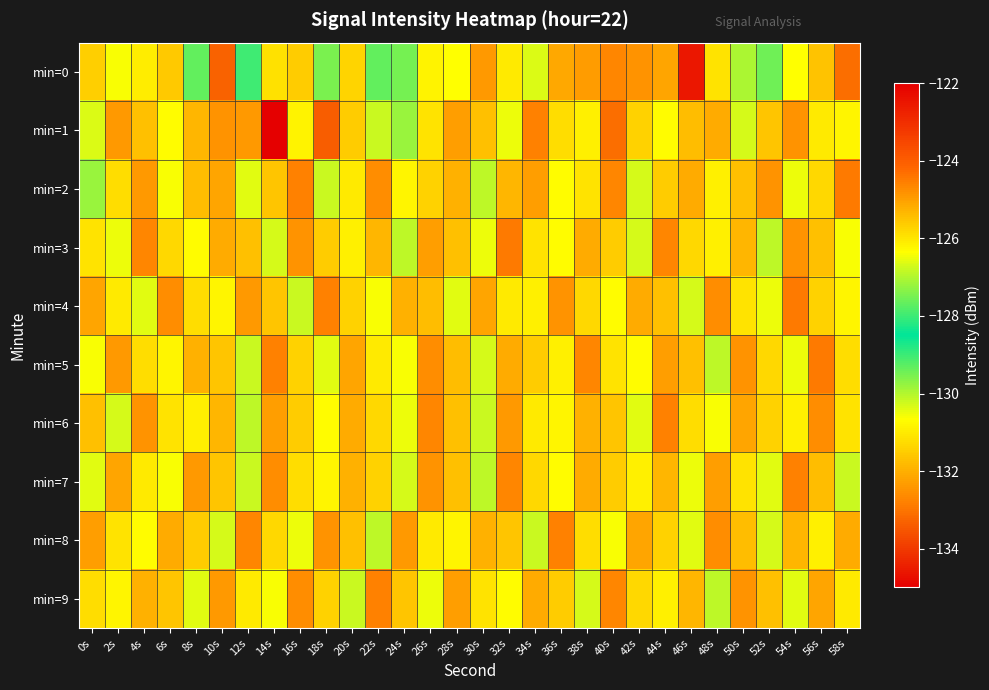

Reading right to left, list all the values displayed in this chart.

min=0: 58s=-133.1	56s=-131.7	54s=-130.6	52s=-129.5	50s=-130.0	48s=-131.1	46s=-122.5	44s=-132.2	42s=-132.5	40s=-132.7	38s=-132.3	36s=-132.1	34s=-130.4	32s=-131.0	30s=-132.4	28s=-130.7	26s=-130.8	24s=-129.5	22s=-129.4	20s=-131.4	18s=-127.5	16s=-131.5	14s=-131.2	12s=-128.0	10s=-133.3	8s=-129.3	6s=-131.6	4s=-131.0	2s=-130.6	0s=-131.5
min=1: 58s=-130.8	56s=-131.0	54s=-132.5	52s=-131.6	50s=-130.3	48s=-132.1	46s=-131.8	44s=-130.7	42s=-131.4	40s=-133.1	38s=-130.9	36s=-131.2	34s=-132.8	32s=-130.5	30s=-131.7	28s=-132.3	26s=-131.1	24s=-129.8	22s=-130.2	20s=-131.5	18s=-133.4	16s=-130.9	14s=-135.0	12s=-132.4	10s=-132.5	8s=-131.9	6s=-130.7	4s=-131.7	2s=-132.4	0s=-130.3
min=2: 58s=-132.9	56s=-131.3	54s=-130.5	52s=-132.5	50s=-131.7	48s=-130.9	46s=-132.1	44s=-131.5	42s=-130.3	40s=-132.7	38s=-131.1	36s=-130.7	34s=-132.3	32s=-131.9	30s=-130.1	28s=-132.0	26s=-131.4	24s=-130.8	22s=-132.6	20s=-131.0	18s=-130.2	16s=-132.8	14s=-131.6	12s=-130.4	10s=-132.2	8s=-131.8	6s=-130.6	4s=-132.4	2s=-131.2	0s=-129.8
min=3: 58s=-130.6	56s=-131.7	54s=-132.5	52s=-130.1	50s=-131.9	48s=-130.9	46s=-131.3	44s=-132.7	42s=-130.3	40s=-131.5	38s=-132.1	36s=-130.7	34s=-131.1	32s=-132.9	30s=-130.5	28s=-131.7	26s=-132.3	24s=-130.1	22s=-131.9	20s=-130.9	18s=-131.5	16s=-132.5	14s=-130.3	12s=-131.7	10s=-132.1	8s=-130.7	6s=-131.3	4s=-132.7	2s=-130.5	0s=-131.1
min=4: 58s=-130.8	56s=-131.4	54s=-132.9	52s=-130.5	50s=-131.1	48s=-132.6	46s=-130.3	44s=-131.7	42s=-132.1	40s=-130.7	38s=-131.3	36s=-132.5	34s=-130.9	32s=-131.0	30s=-132.2	28s=-130.4	26s=-131.8	24s=-132.0	22s=-130.6	20s=-131.4	18s=-132.8	16s=-130.2	14s=-131.6	12s=-132.4	10s=-130.8	8s=-131.2	6s=-132.6	4s=-130.4	2s=-131.0	0s=-132.2
min=5: 58s=-131.2	56s=-132.9	54s=-130.5	52s=-131.3	50s=-132.5	48s=-130.1	46s=-131.7	44s=-132.3	42s=-130.7	40s=-131.1	38s=-132.7	36s=-130.9	34s=-131.5	32s=-132.1	30s=-130.3	28s=-131.8	26s=-132.6	24s=-130.6	22s=-131.0	20s=-132.2	18s=-130.4	16s=-131.4	14s=-132.8	12s=-130.2	10s=-131.6	8s=-132.0	6s=-130.8	4s=-131.2	2s=-132.4	0s=-130.6
min=6: 58s=-131.1	56s=-132.6	54s=-130.9	52s=-131.4	50s=-132.2	48s=-130.6	46s=-131.2	44s=-132.8	42s=-130.4	40s=-131.6	38s=-132.0	36s=-130.8	34s=-131.0	32s=-132.4	30s=-130.2	28s=-131.7	26s=-132.7	24s=-130.5	22s=-131.3	20s=-132.1	18s=-130.7	16s=-131.5	14s=-132.3	12s=-130.1	10s=-131.9	8s=-130.9	6s=-131.1	4s=-132.5	2s=-130.3	0s=-131.7
min=7: 58s=-130.2	56s=-131.8	54s=-132.8	52s=-130.4	50s=-131.1	48s=-132.3	46s=-130.5	44s=-131.9	42s=-130.9	40s=-131.5	38s=-132.1	36s=-130.7	34s=-131.3	32s=-132.7	30s=-130.1	28s=-131.7	26s=-132.5	24s=-130.3	22s=-131.4	20s=-132.0	18s=-130.8	16s=-131.2	14s=-132.6	12s=-130.2	10s=-131.6	8s=-132.4	6s=-130.6	4s=-131.0	2s=-132.2	0s=-130.4
min=8: 58s=-132.1	56s=-130.9	54s=-131.9	52s=-130.3	50s=-131.8	48s=-132.6	46s=-130.4	44s=-131.4	42s=-132.2	40s=-130.6	38s=-131.2	36s=-132.8	34s=-130.2	32s=-131.6	30s=-132.0	28s=-130.8	26s=-131.0	24s=-132.4	22s=-130.1	20s=-131.7	18s=-132.5	16s=-130.5	14s=-131.3	12s=-132.7	10s=-130.3	8s=-131.5	6s=-132.1	4s=-130.7	2s=-131.1	0s=-132.3
min=9: 58s=-131.0	56s=-132.2	54s=-130.4	52s=-131.7	50s=-132.5	48s=-130.1	46s=-131.9	44s=-130.9	42s=-131.3	40s=-132.7	38s=-130.3	36s=-131.5	34s=-132.1	32s=-130.7	30s=-131.1	28s=-132.3	26s=-130.5	24s=-131.6	22s=-132.8	20s=-130.2	18s=-131.4	16s=-132.6	14s=-130.6	12s=-131.0	10s=-132.4	8s=-130.4	6s=-131.6	4s=-132.0	2s=-130.8	0s=-131.2